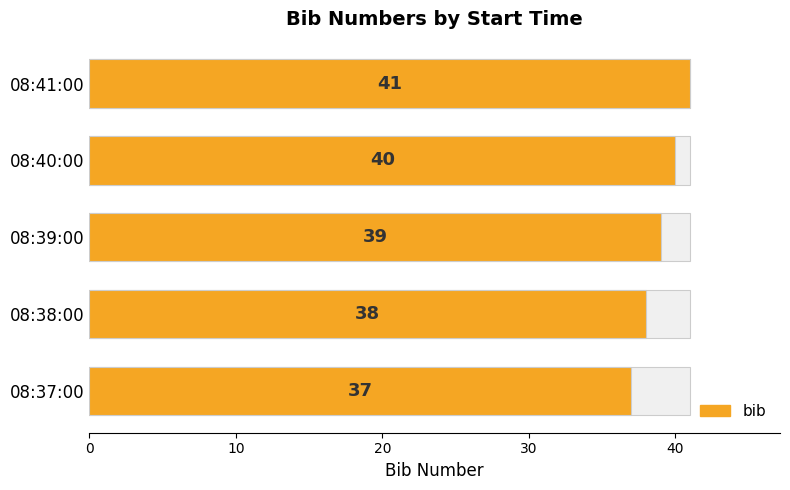

What is the average value?

39